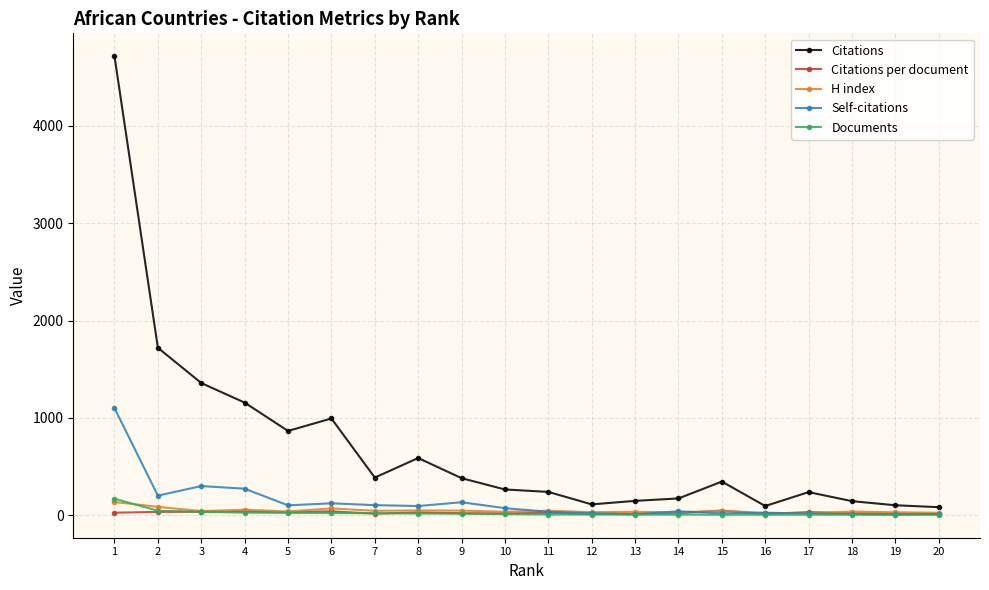

Which series has the widest spread of values?

Citations